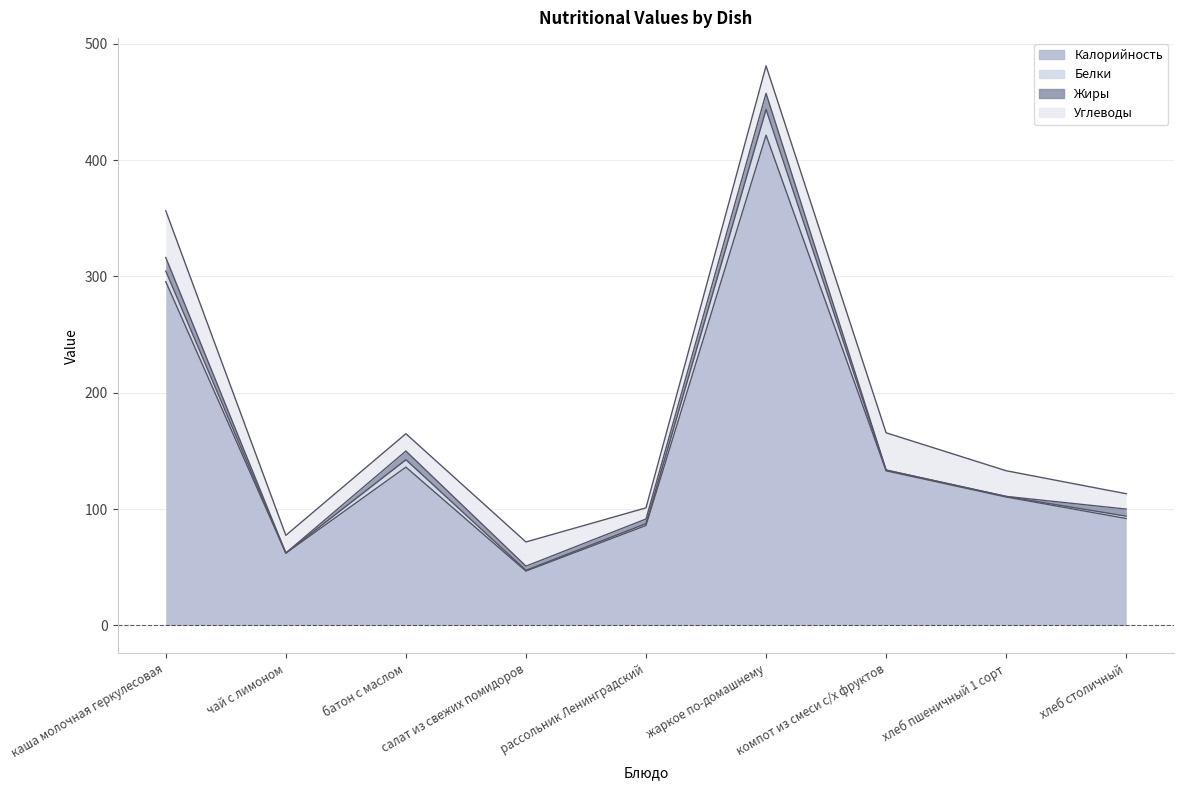

How many data points in Углеводы are less than 20?

4